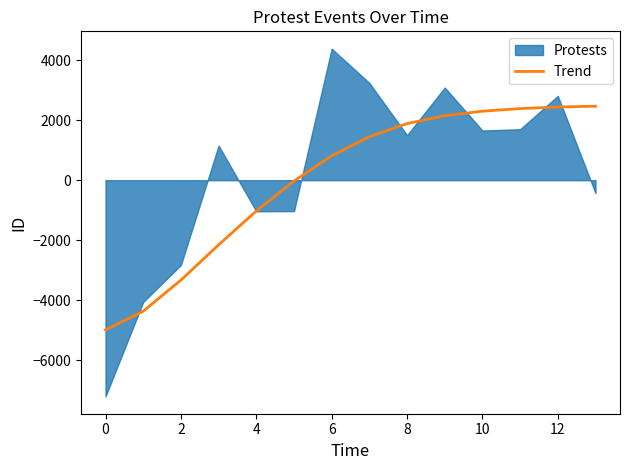

Does the chart display data point markers on the line(s)?

No